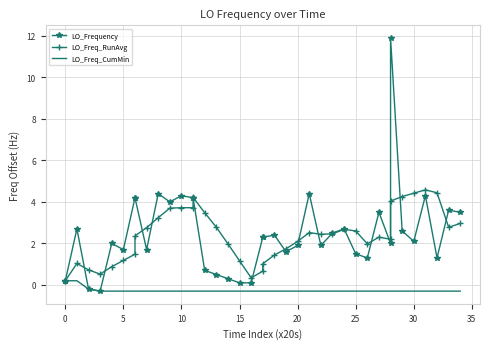

The LO_Freq_CumMin series shows -0.4 at 23. True or false?

False